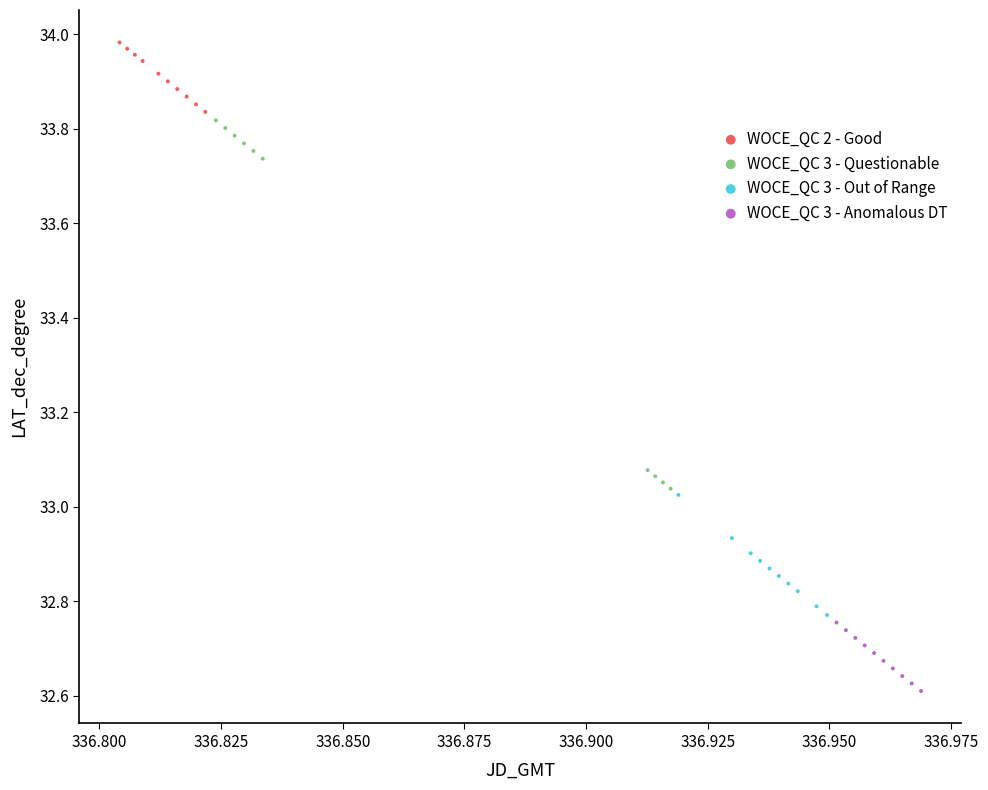

Which series reaches the maximum Y coordinate?

WOCE_QC 2 - Good